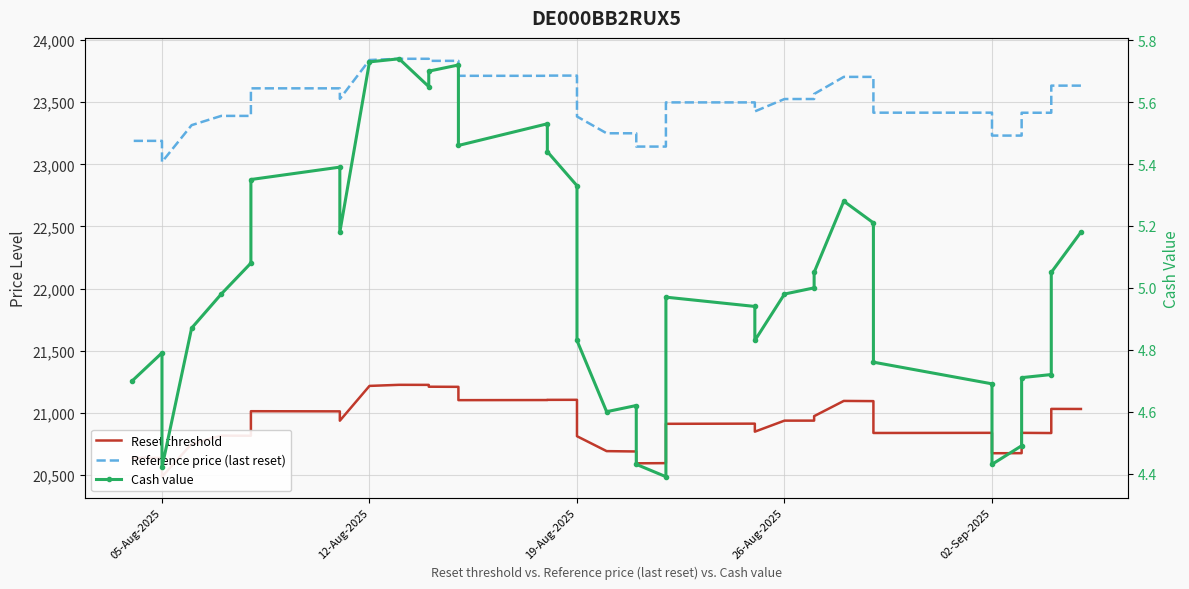

Count the number of data series in this chart.

3